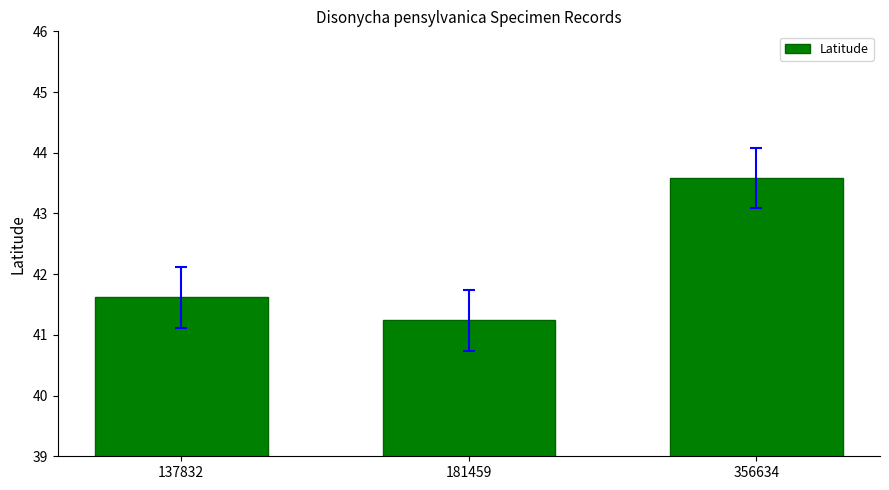

Reading left to right, transcribe all the data shown in this chart.

137832=41.6	181459=41.2	356634=43.6